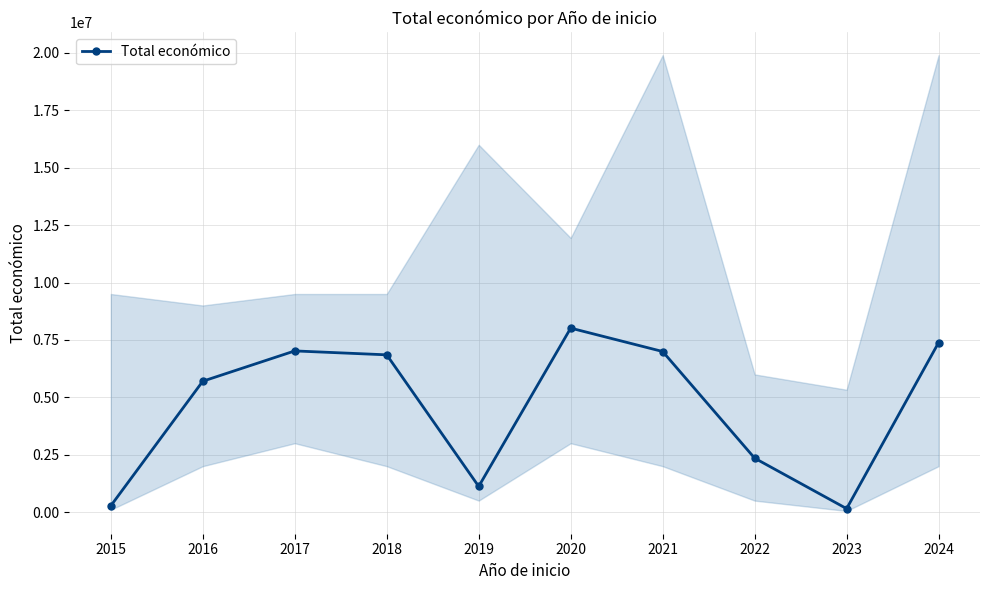

How many values are below 6850050?

5